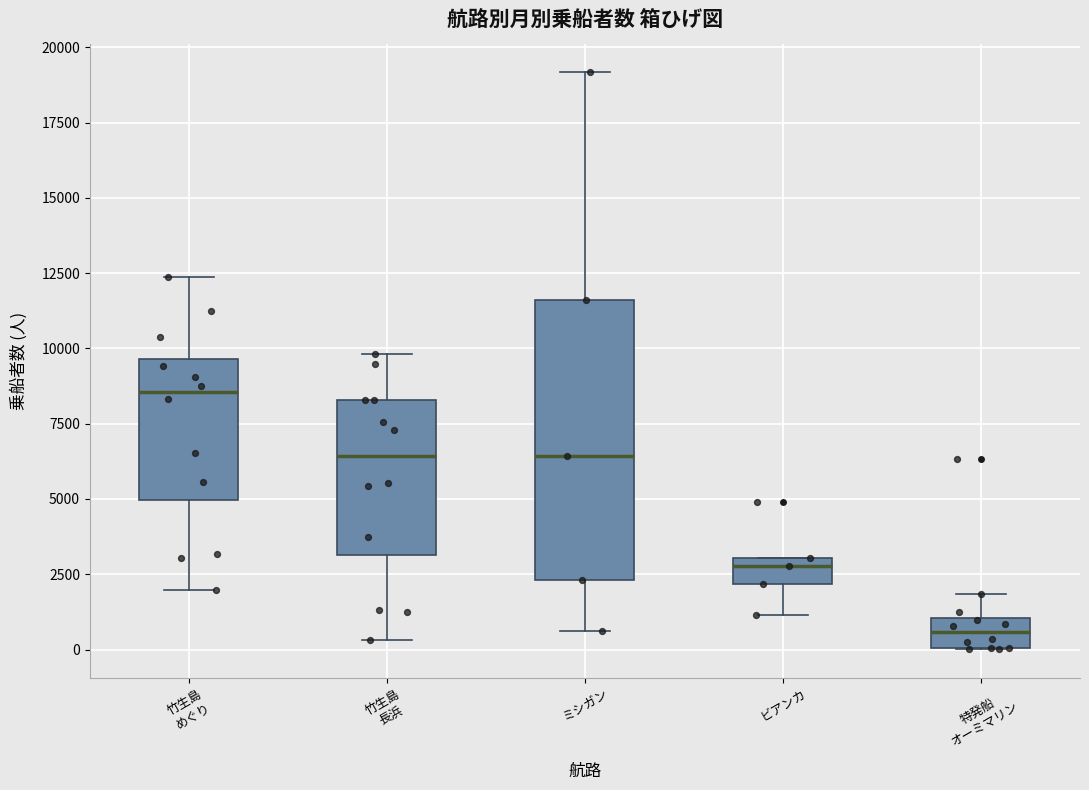

Reading left to right, read every box against the y-axis: the position of its median line, the range the box covers, and the ends of its whiskers. The values are not printed on the chart, so give them approximately, as read against the axis.

竹生島 めぐり: median 8500, box 5000 to 9500, whiskers 2000 to 12500
竹生島 長浜: median 6500, box 3000 to 8500, whiskers 500 to 10000
ミシガン: median 6500, box 2500 to 11500, whiskers 500 to 19000
ビアンカ: median 3000 (just below the box's upper edge), box 2000 to 3000, whiskers 1000 to 3000
特発船 オーミマリン: median 500, box 0 to 1000, whiskers 0 to 2000